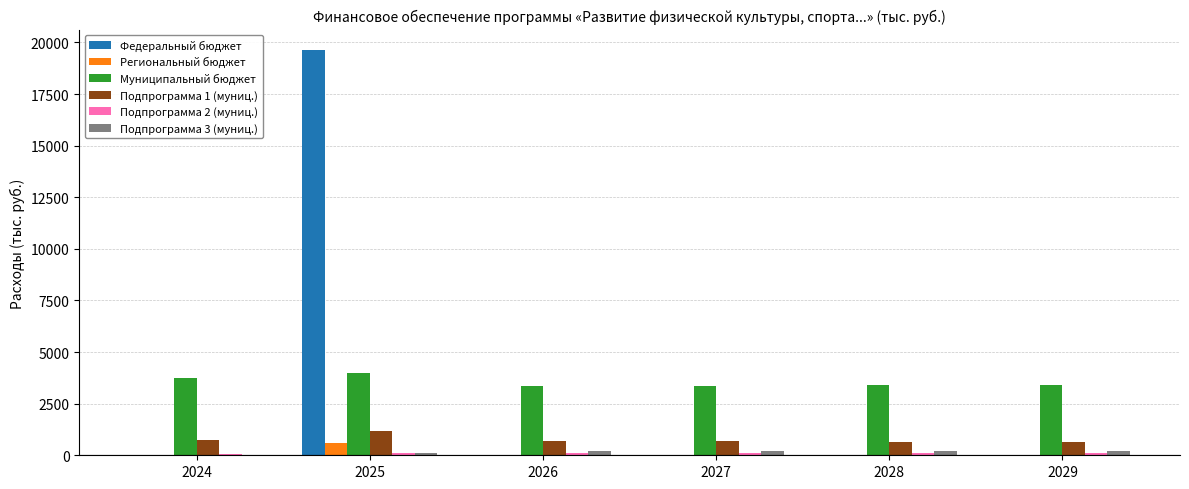

The Муниципальный бюджет series shows 3349.5 at 2026. True or false?

True